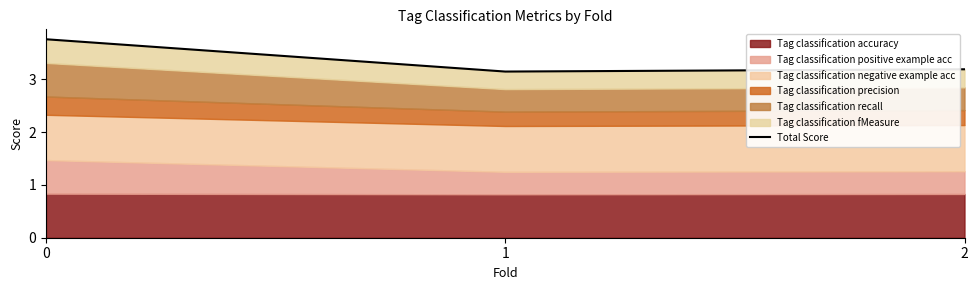

Which has a higher value, 1 or 2?

2